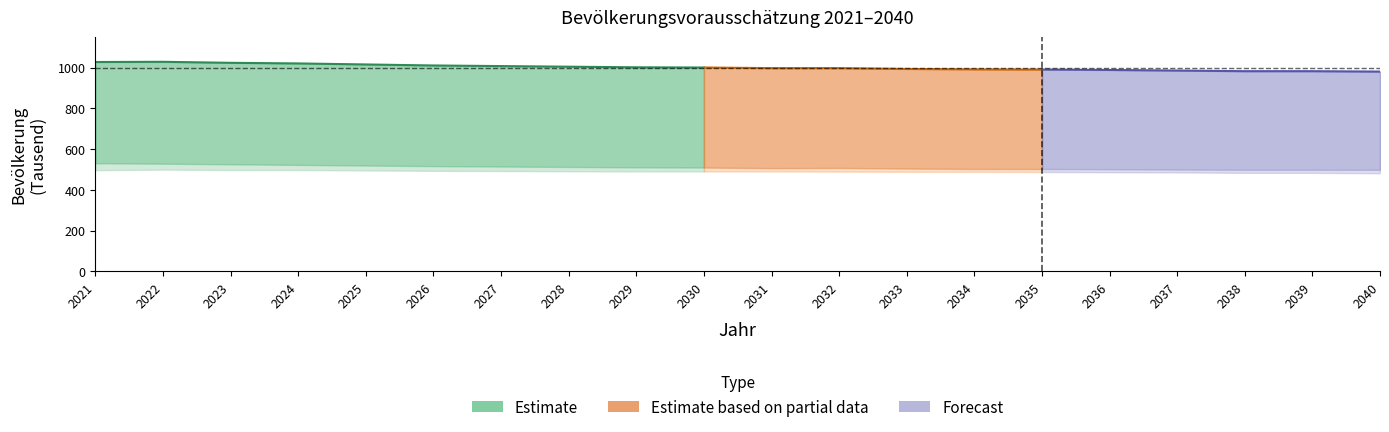

True or false: Gesamt and Männlich intersect in this chart.

False